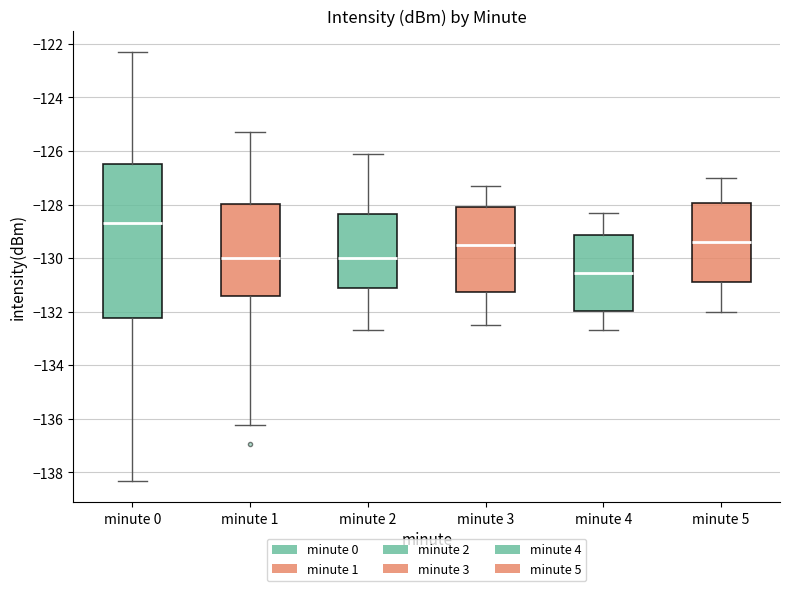

Reading left to right, transcribe this box plot: for each box, give where its median line is, the range the box spans, and where its two whiskers end, as read against the y-axis. The values are not printed on the chart, so give them approximately, as read against the axis.

minute 0: median -128.6, box -132.2 to -126.4, whiskers -138.4 to -122.4
minute 1: median -130.0, box -131.4 to -128.0, whiskers -136.2 to -125.2
minute 2: median -130.0, box -131.2 to -128.4, whiskers -132.6 to -126.0
minute 3: median -129.4, box -131.2 to -128.0, whiskers -132.4 to -127.2
minute 4: median -130.6, box -132.0 to -129.2, whiskers -132.6 to -128.2
minute 5: median -129.4, box -130.8 to -128.0, whiskers -132.0 to -127.0